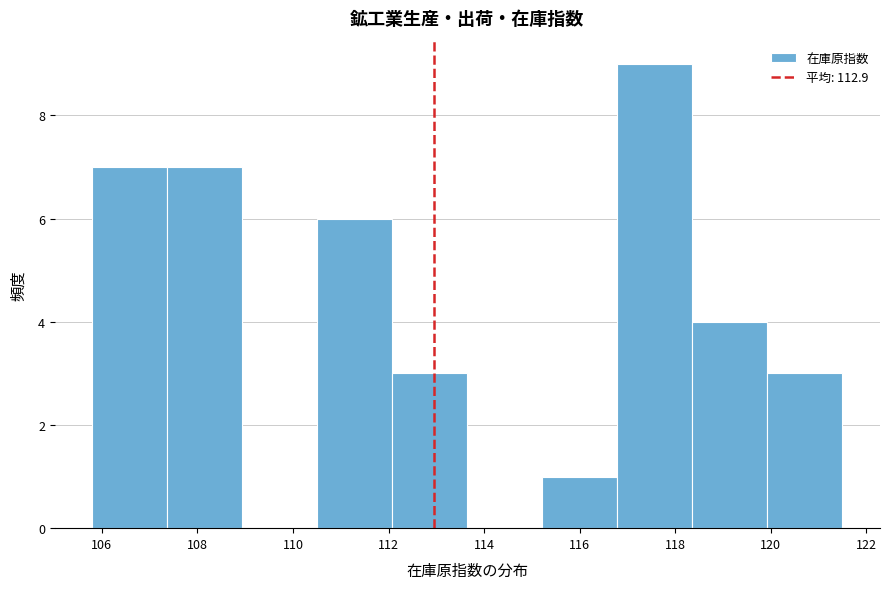

Reading left to right, list every bar in this chart as the range it spans on the x-axis followed by its height. Neither the bar edges nor the heights are printed on the chart, so give them approximately, as read against the axes.

105.8 to 107.4: 7
107.4 to 109.0: 7
109.0 to 110.6: 0
110.6 to 112.0: 6
112.0 to 113.6: 3
113.6 to 115.2: 0
115.2 to 116.8: 1
116.8 to 118.4: 9
118.4 to 120.0: 4
120.0 to 121.6: 3